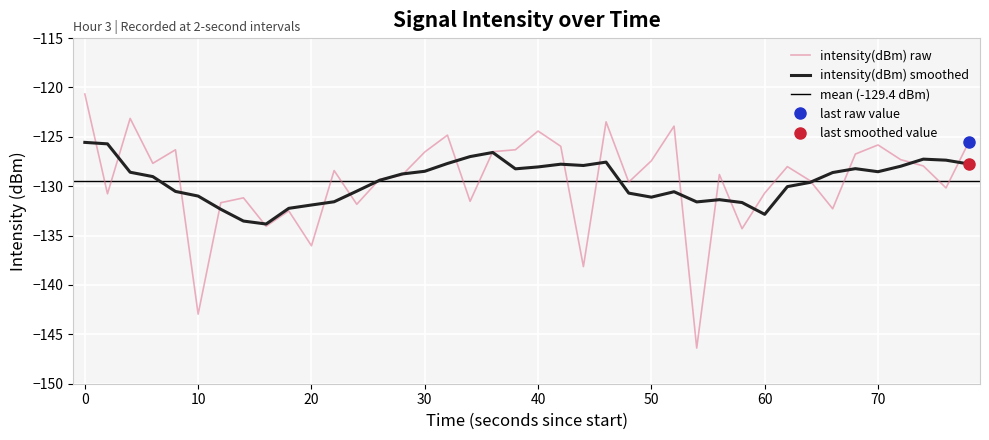

What is the highest value of the intensity(dBm) raw series?

-120.7